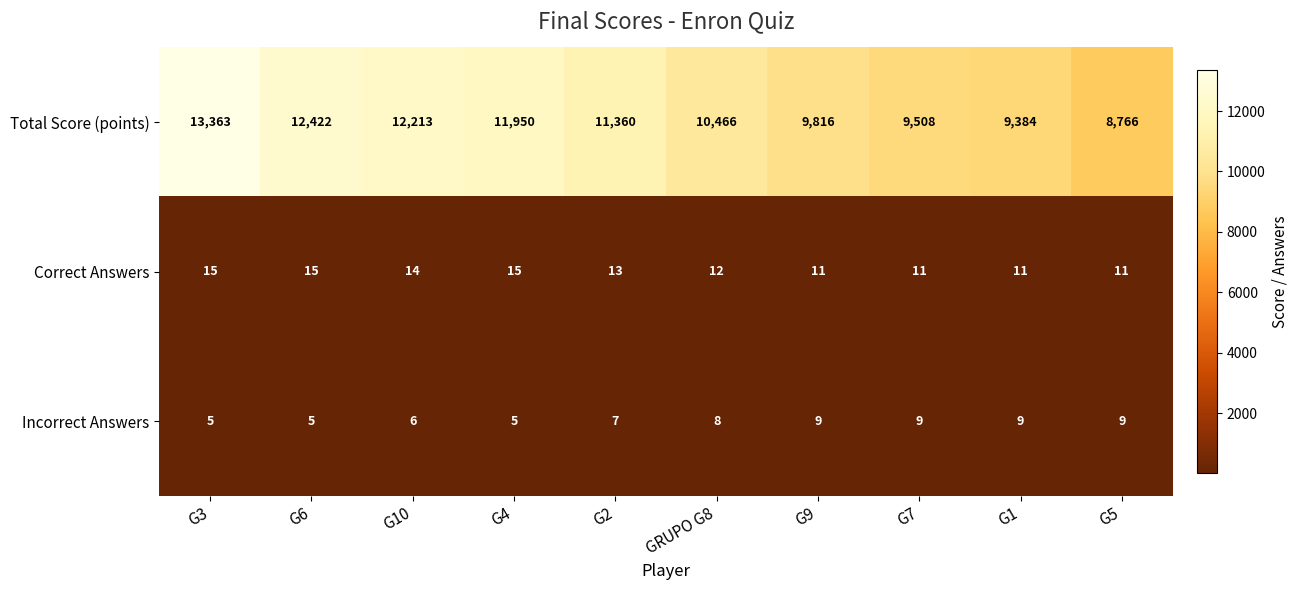

How many data points does each series have?

10